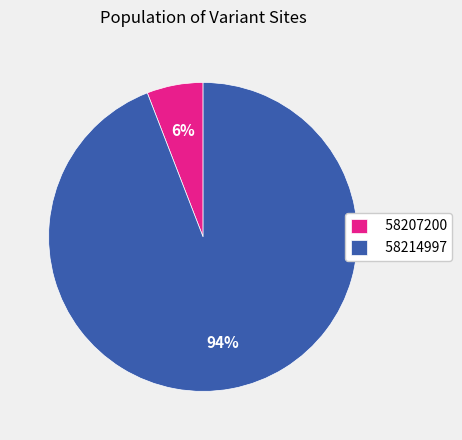

To the nearest percent, what is the combined percentage of 58214997 and 58207200?

100%